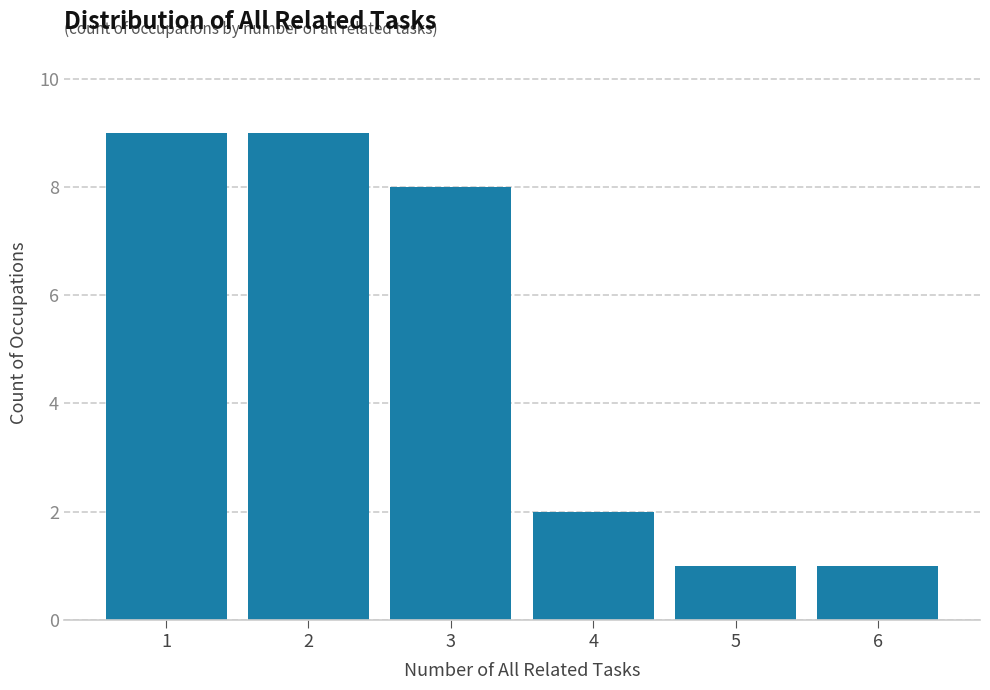

Reading left to right, transcribe this chart: for each bar, give the range it covers on the x-axis and its height. The values are not printed on the chart, so give them approximately, as read against the axis.

0.5 to 1.5: 9
1.5 to 2.5: 9
2.5 to 3.5: 8
3.5 to 4.5: 2
4.5 to 5.5: 1
5.5 to 6.5: 1